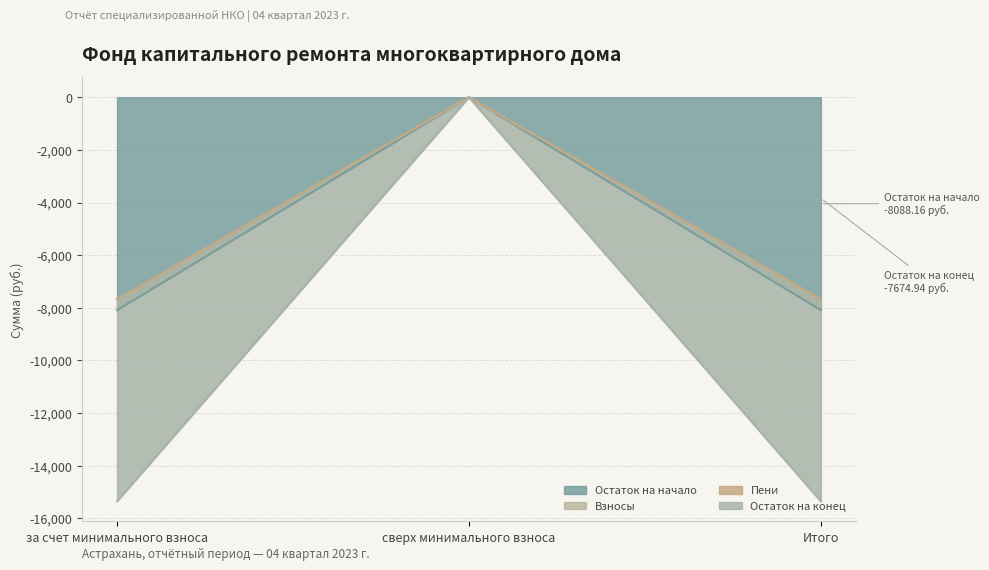

What is the label of the 1st point from the right?

Итого